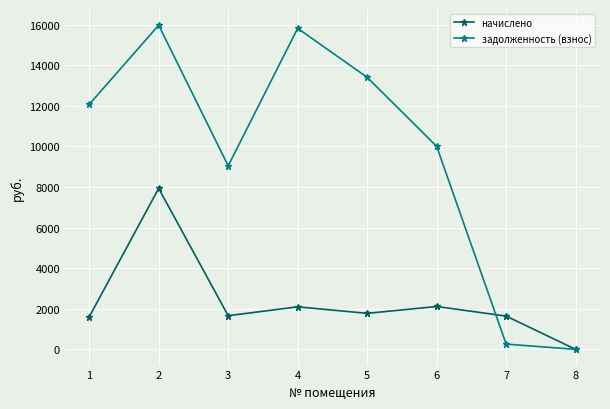

In задолженность (взнос), how many points are higher than both neighbors (excluding endpoints)?

2